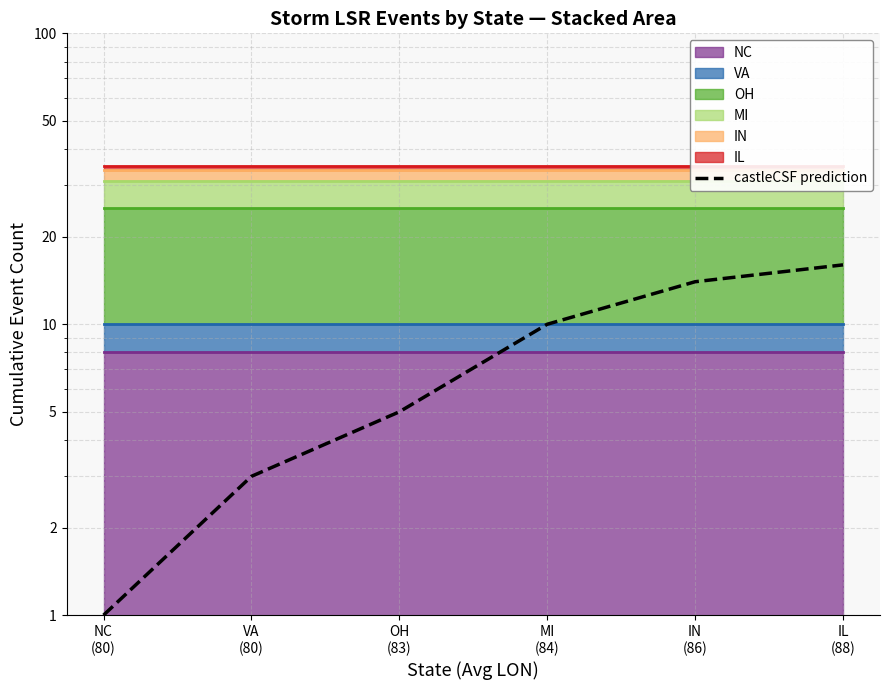

Reading left to right, list all the values displayed in this chart.

NC
(80)=1	VA
(80)=3	OH
(83)=5	MI
(84)=10	IN
(86)=14	IL
(88)=16